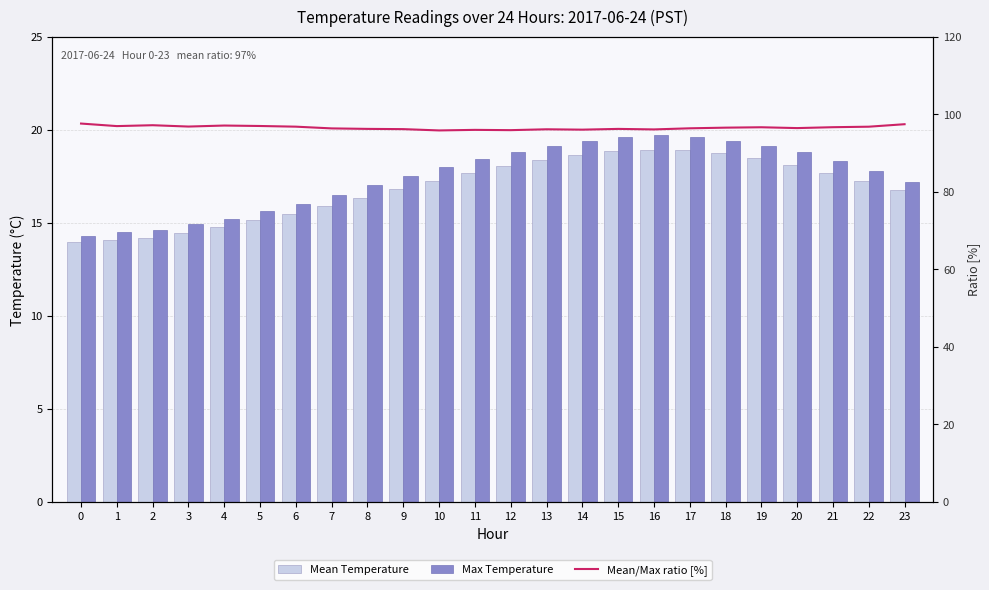

True or false: Mean Temperature has a value of 14.4 at 3.

True